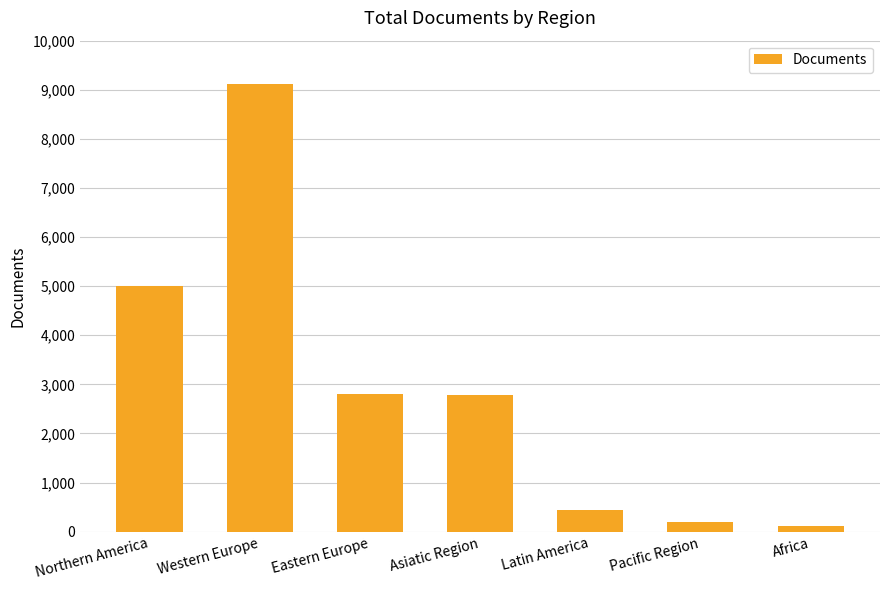

Read the value at Latin America.

447